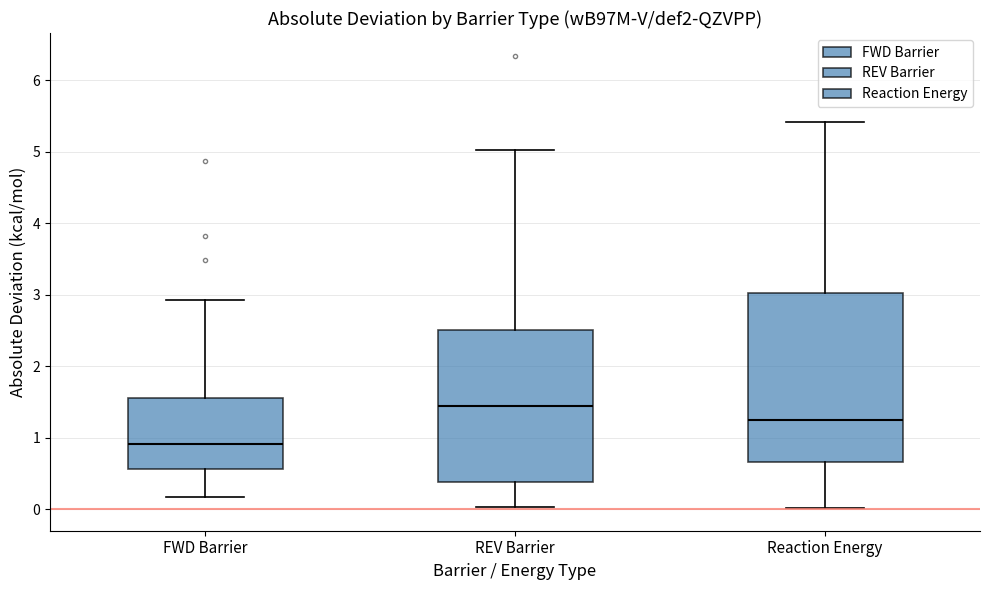

Reading left to right, transcribe this box plot: for each box, give where its median line is, the range the box spans, and where its two whiskers end, as read against the y-axis. The values are not printed on the chart, so give them approximately, as read against the axis.

FWD Barrier: median 0.9, box 0.6 to 1.6, whiskers 0.2 to 2.9
REV Barrier: median 1.4, box 0.4 to 2.5, whiskers 0.0 to 5.0
Reaction Energy: median 1.3, box 0.7 to 3.0, whiskers 0.0 to 5.4